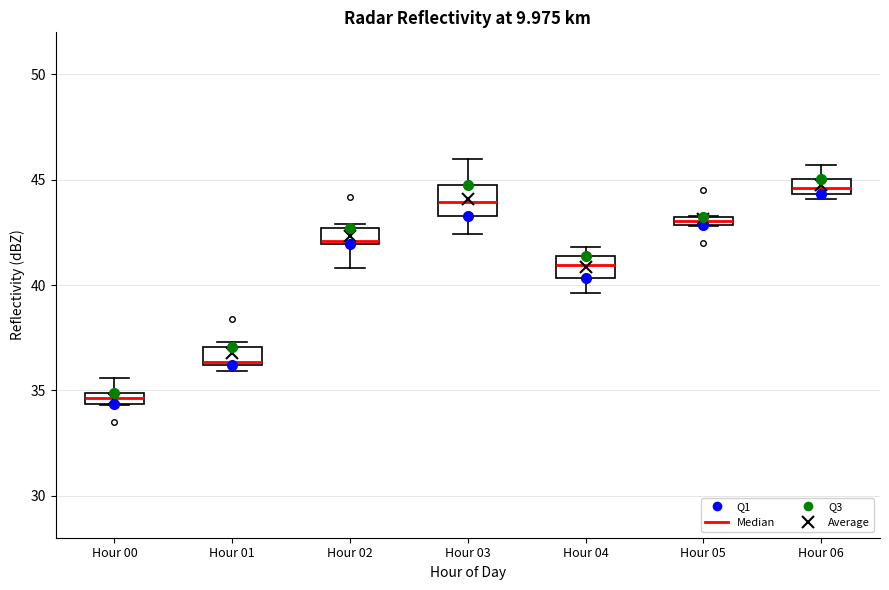

Which box has the highest median line?

Hour 06